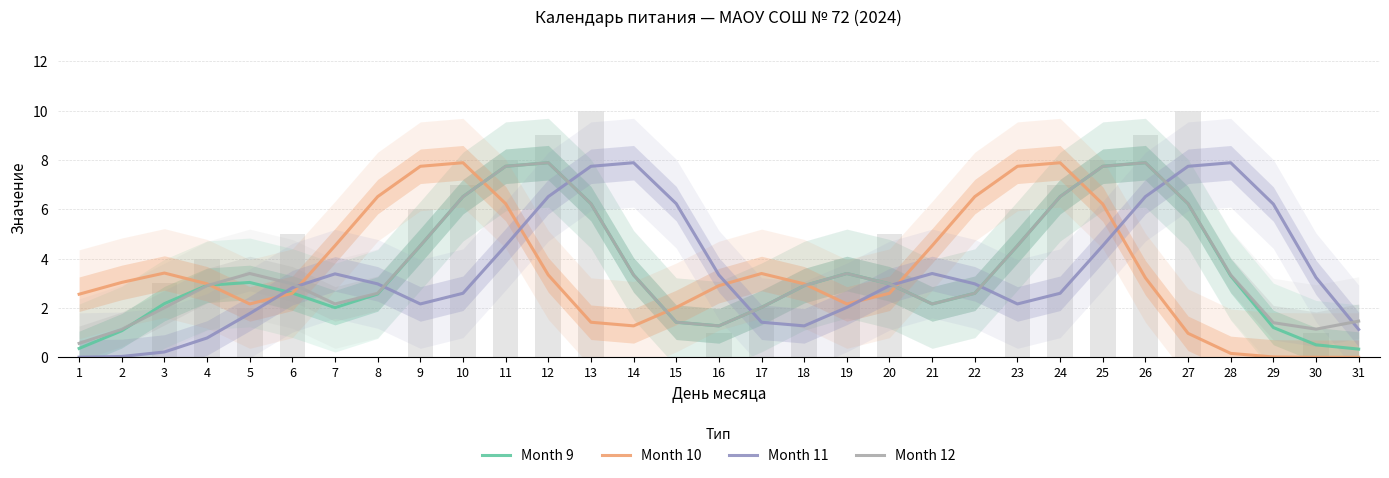

How many data points does each series have?

31